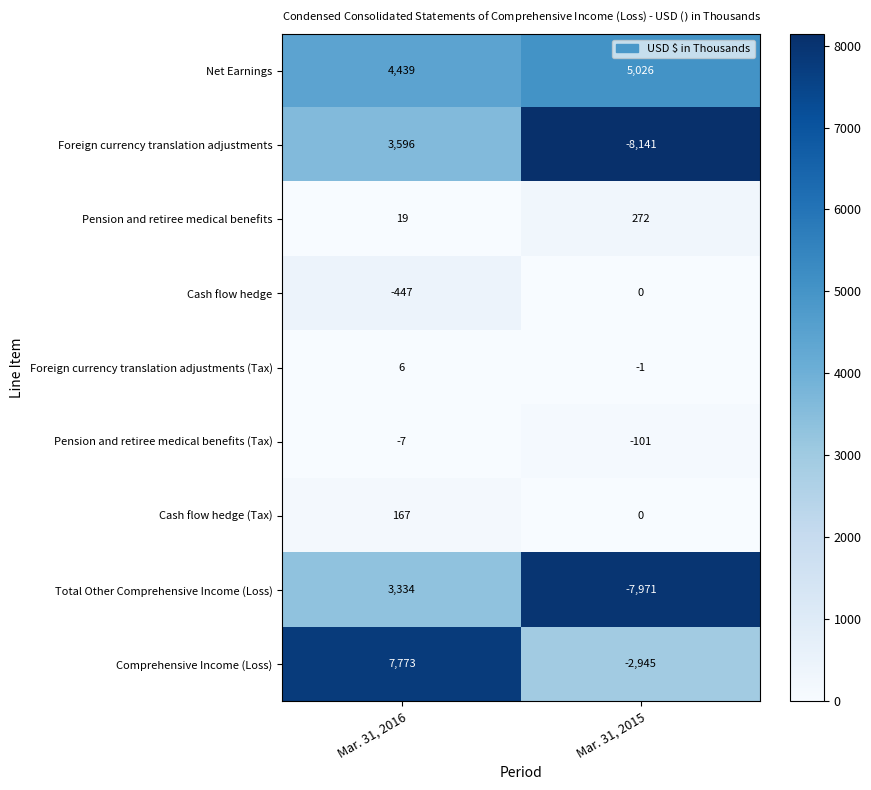

What is the maximum value shown in the chart?

7773